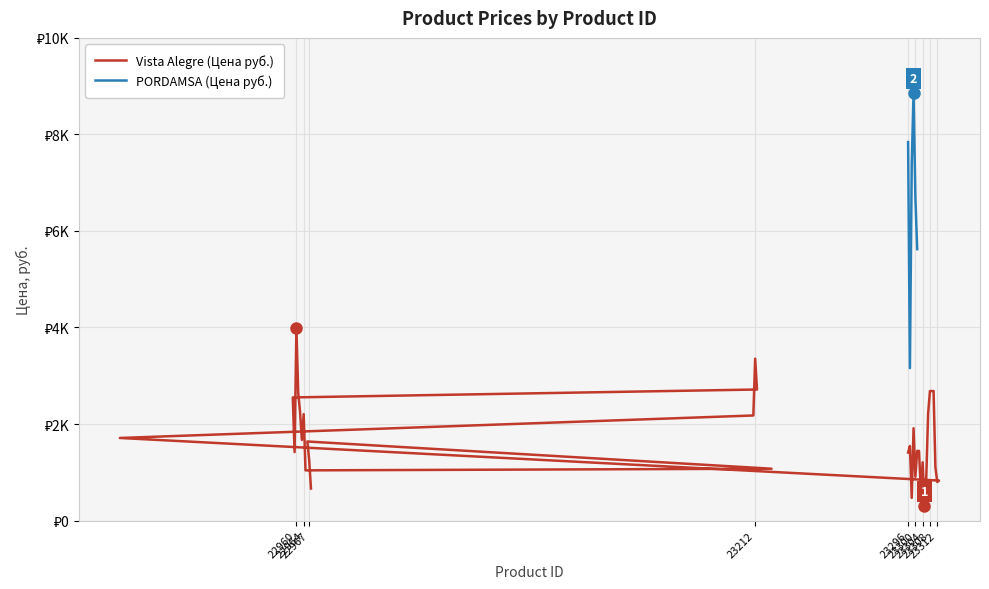

What is the change in value from 22863 to 23212?

+1643